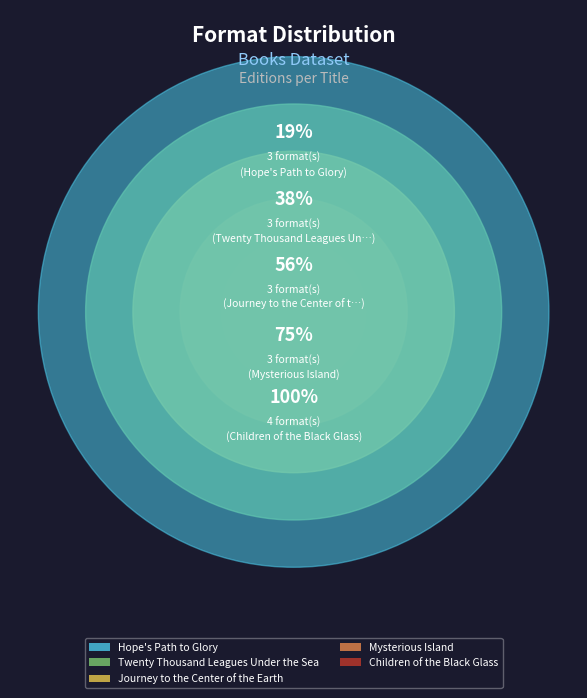

Does any single category account for the majority?

No